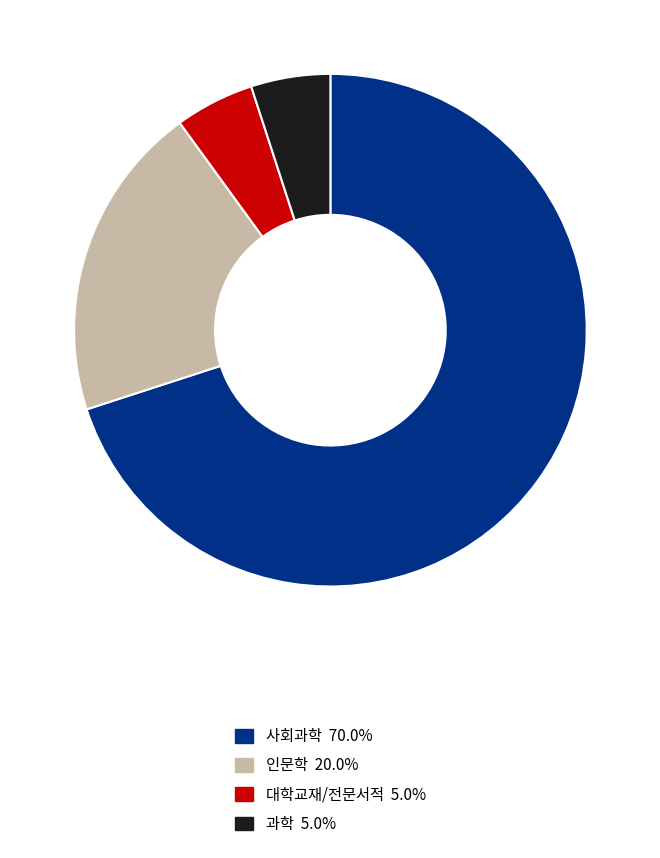

Is there a majority slice in this chart?

Yes